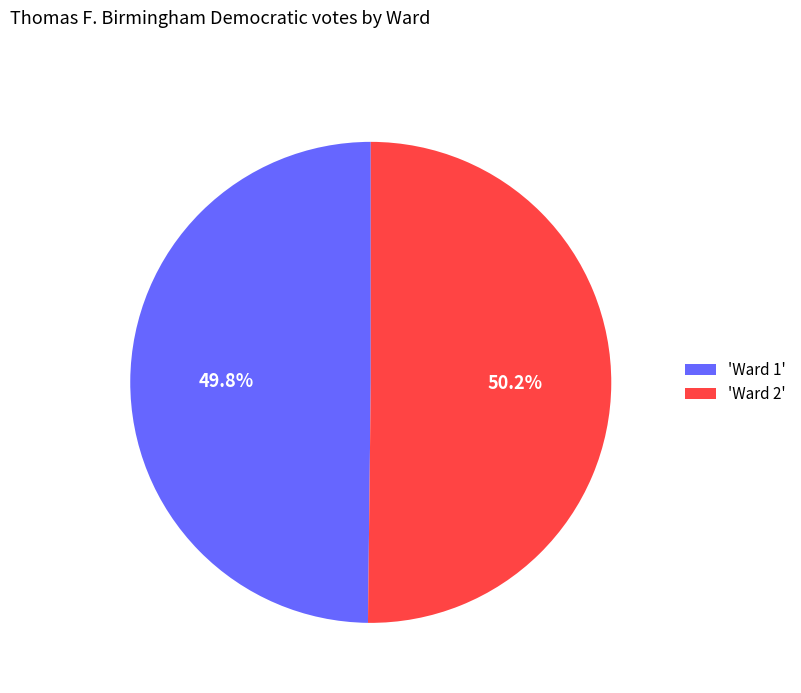

What is the ratio of the value at 'Ward 2' to the value at 'Ward 1'?

1.0